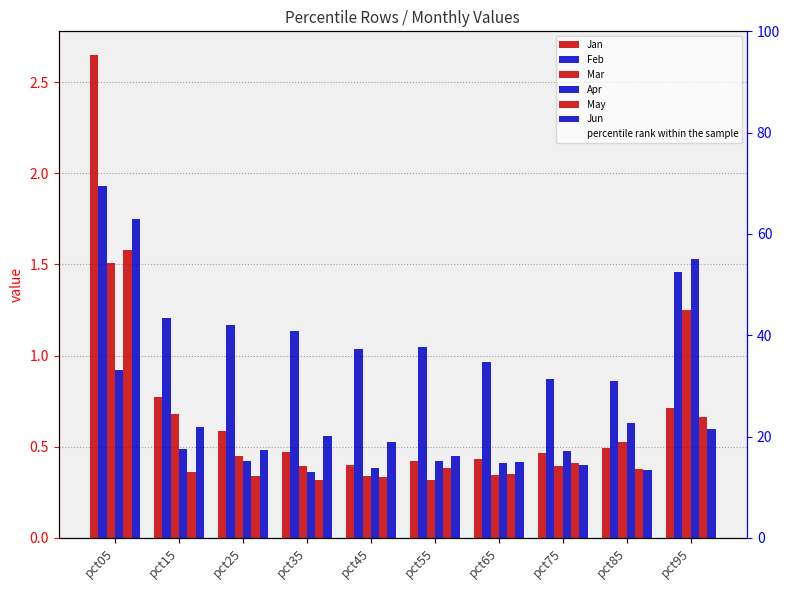

What is the average value of the May series?

0.5